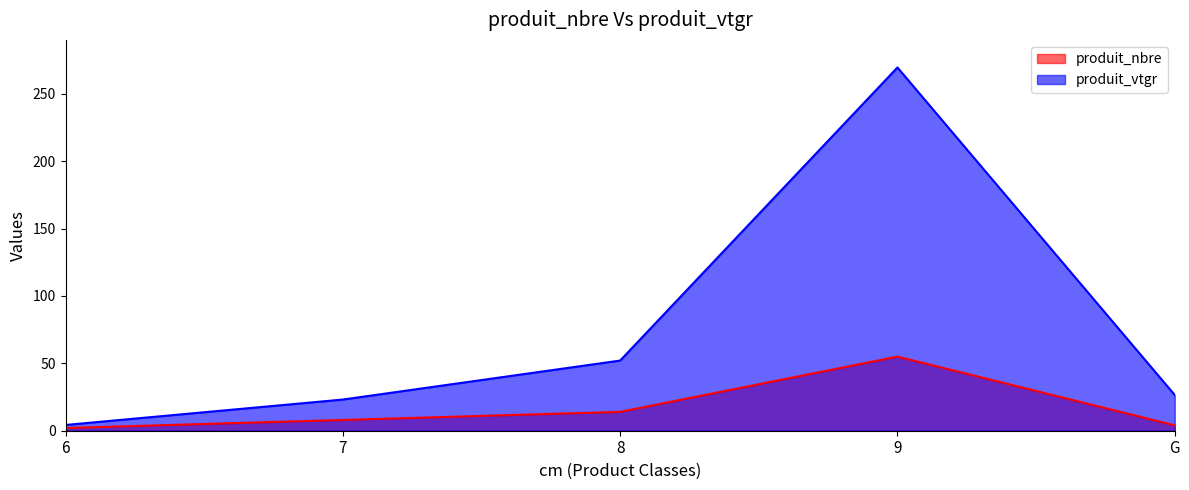

Read the produit_vtgr value at 7.

23.1